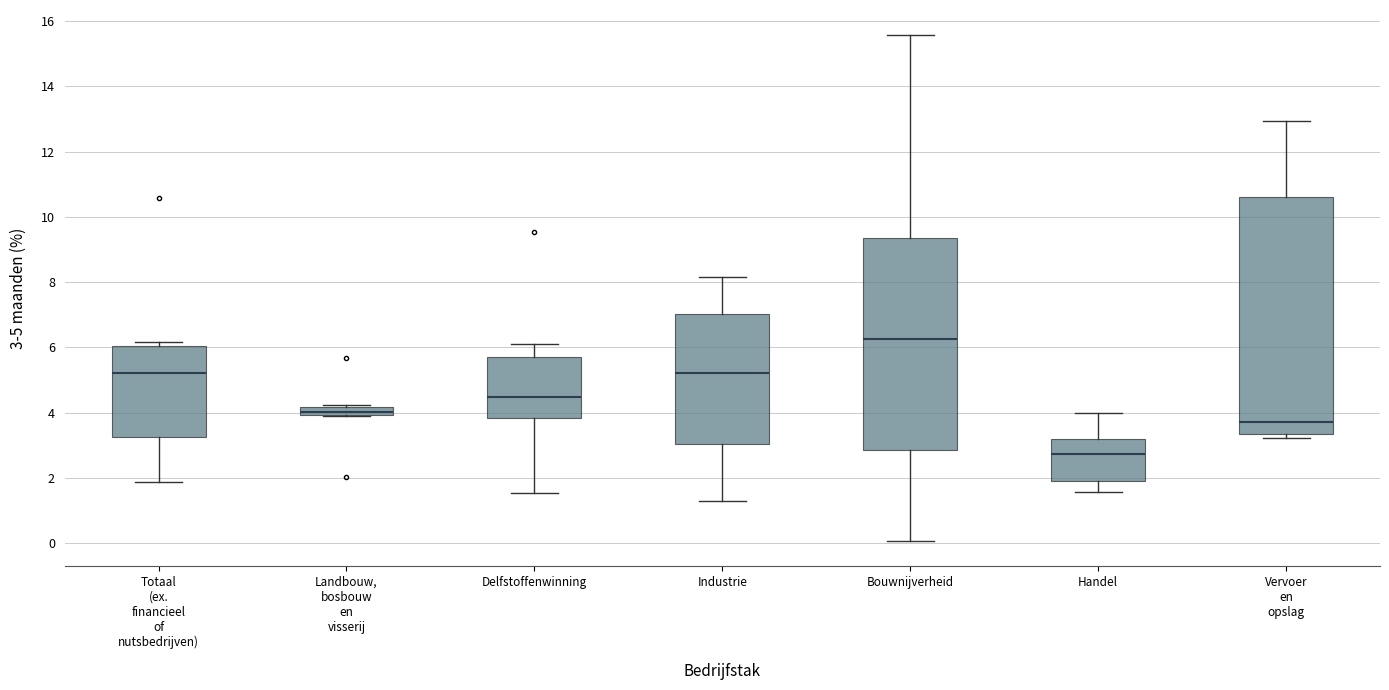

Where is the lower edge of the box for Industrie on the y-axis? The values are not printed on the chart, so give them approximately, as read against the axis.

3.0